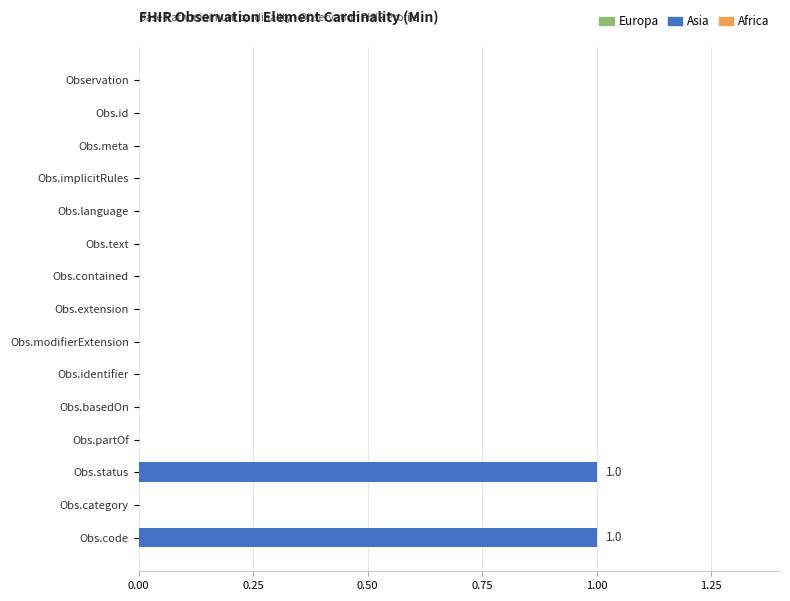

How many series are shown in this chart?

1